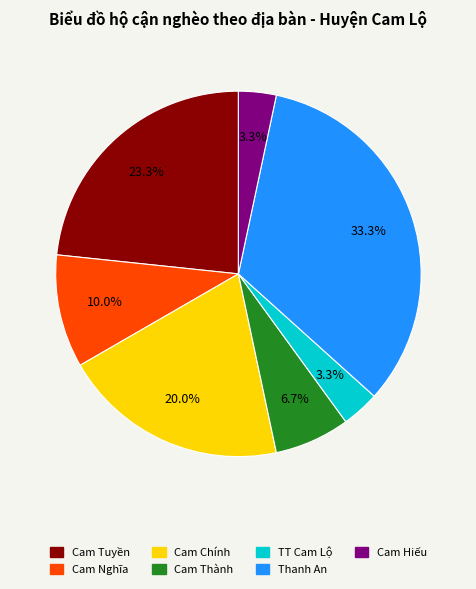

What percentage is the Cam Hiếu slice, to the nearest percent?

3%